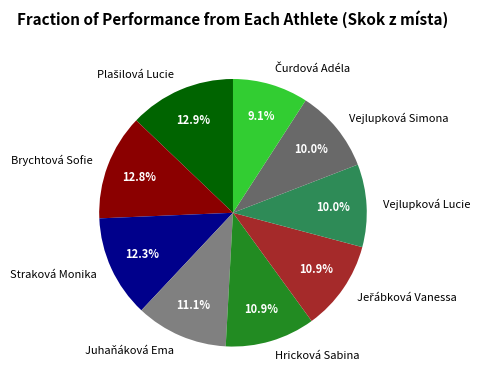

What is the ratio of the value at Vejlupková Lucie to the value at Hricková Sabina?

0.9